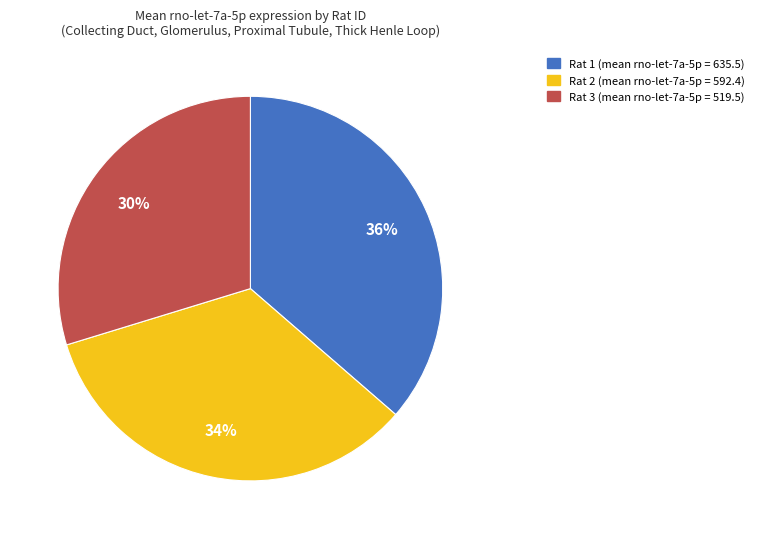

Is the sum of Rat 1 and Rat 2 greater than half?

Yes